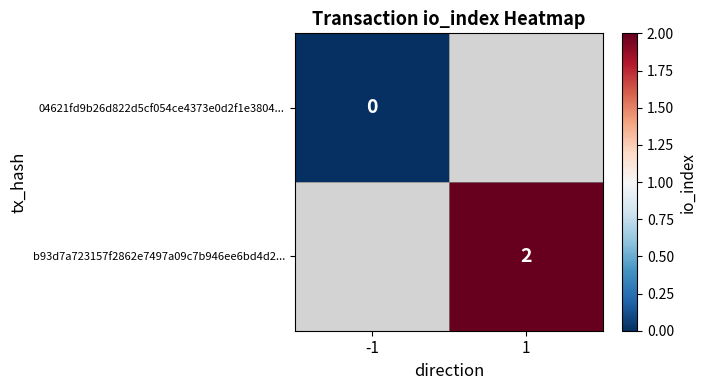

The value of b93d7a723157f2862e7497a09c7b946ee6bd4d2... at 1 is 2. True or false?

True